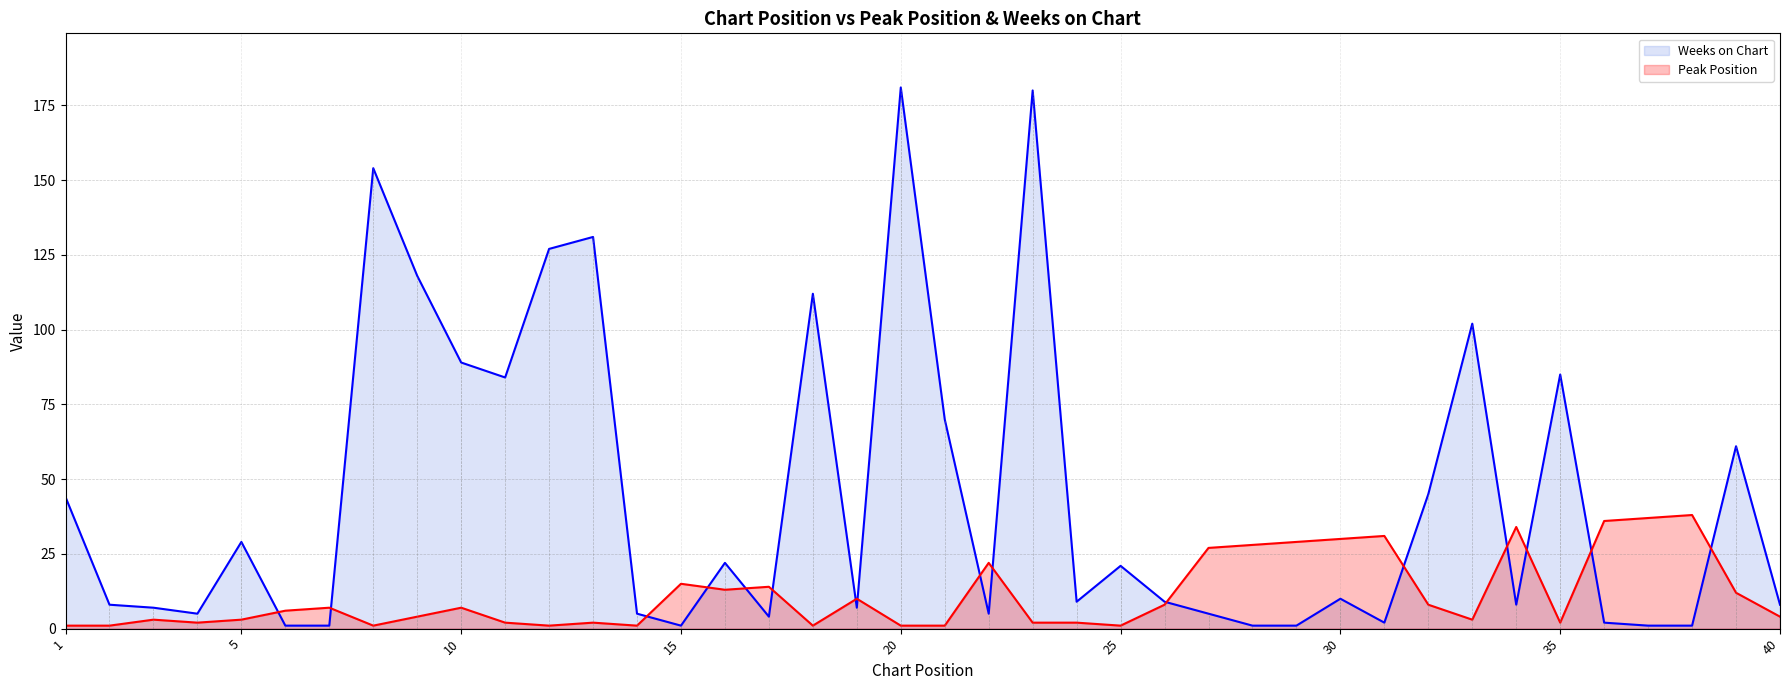

Rank the series by their average value, from lowest to highest.

Peak Position, Weeks on Chart